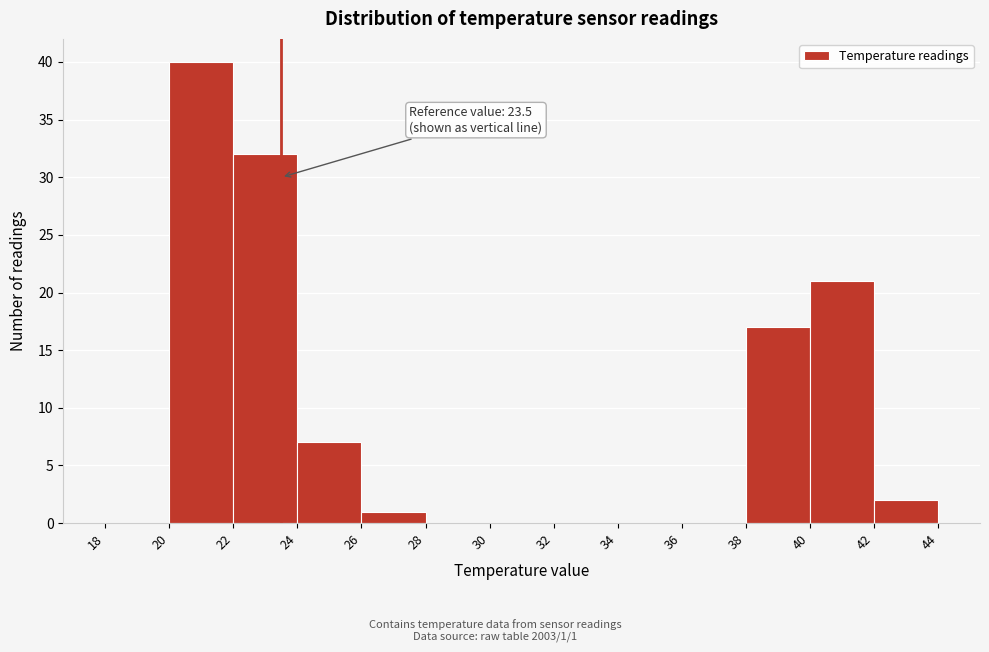

Which range on the x-axis has the tallest bar?

20 to 22